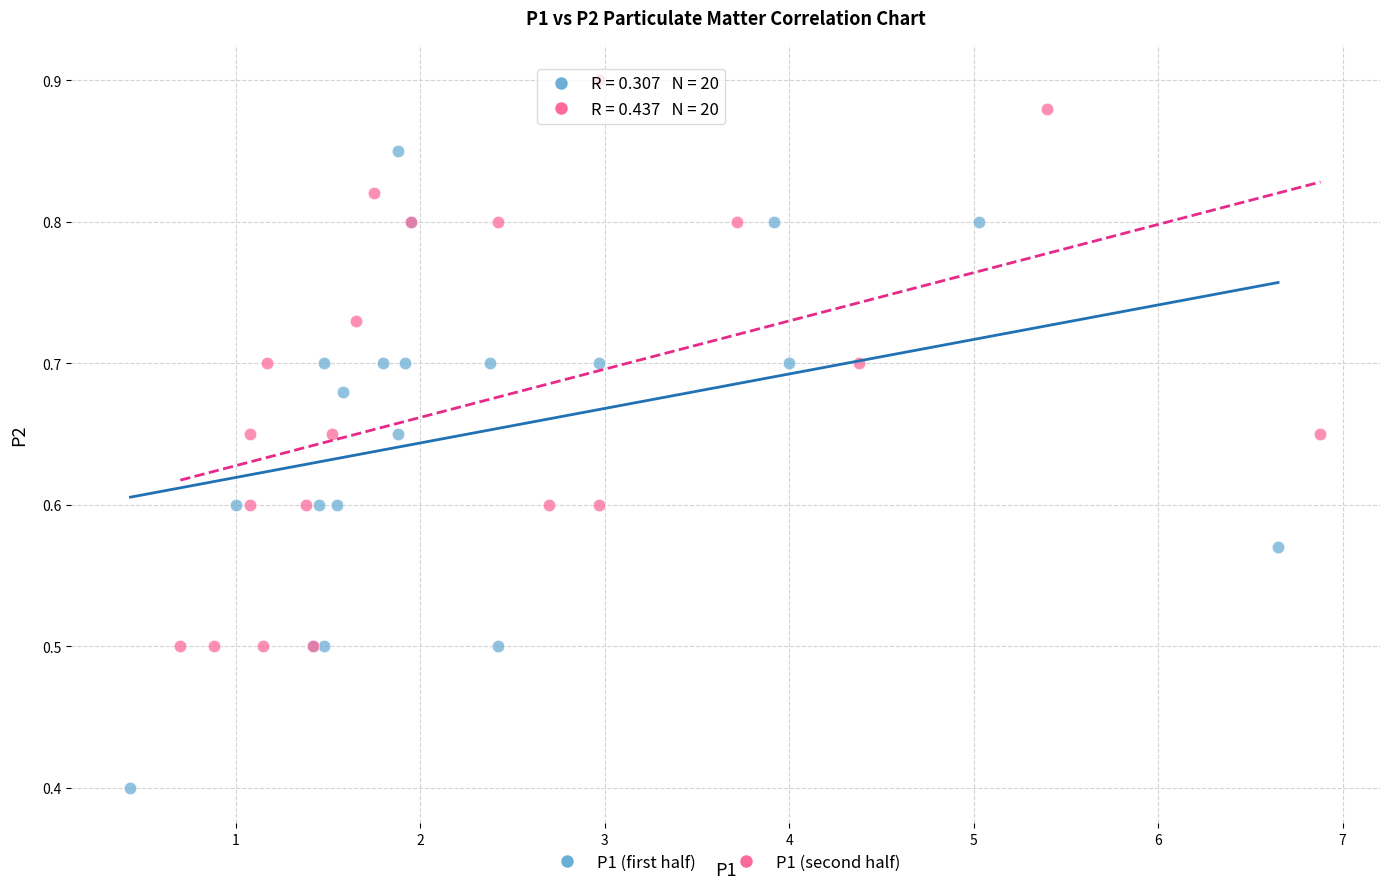

Which series reaches the maximum Y coordinate?

P1 (second half)